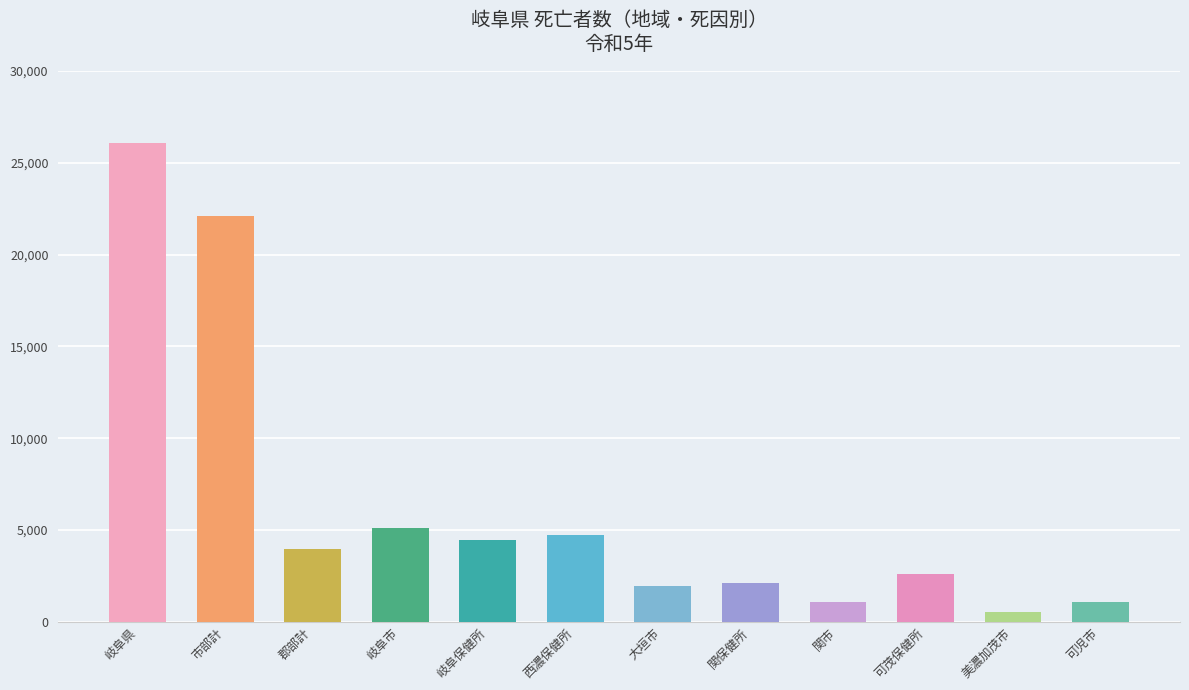

What is the difference between the values at 関市 and 岐阜市?

3984